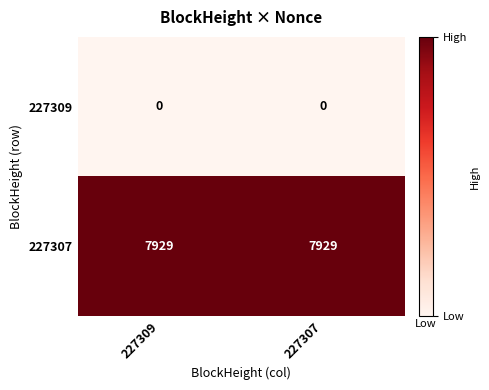

Read the 227307 value at 227309.

7929